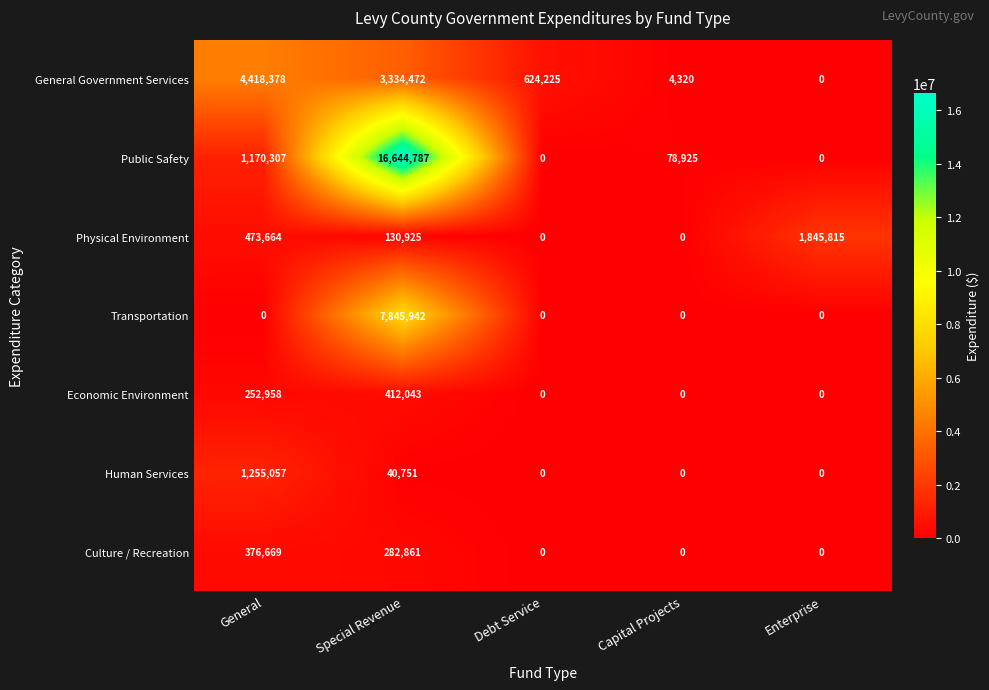

Which series changed the most between General and Enterprise?

General Government Services